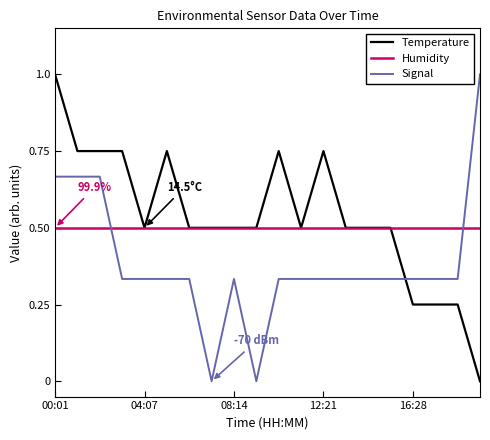

How many times do Signal and Humidity cross each other?

2